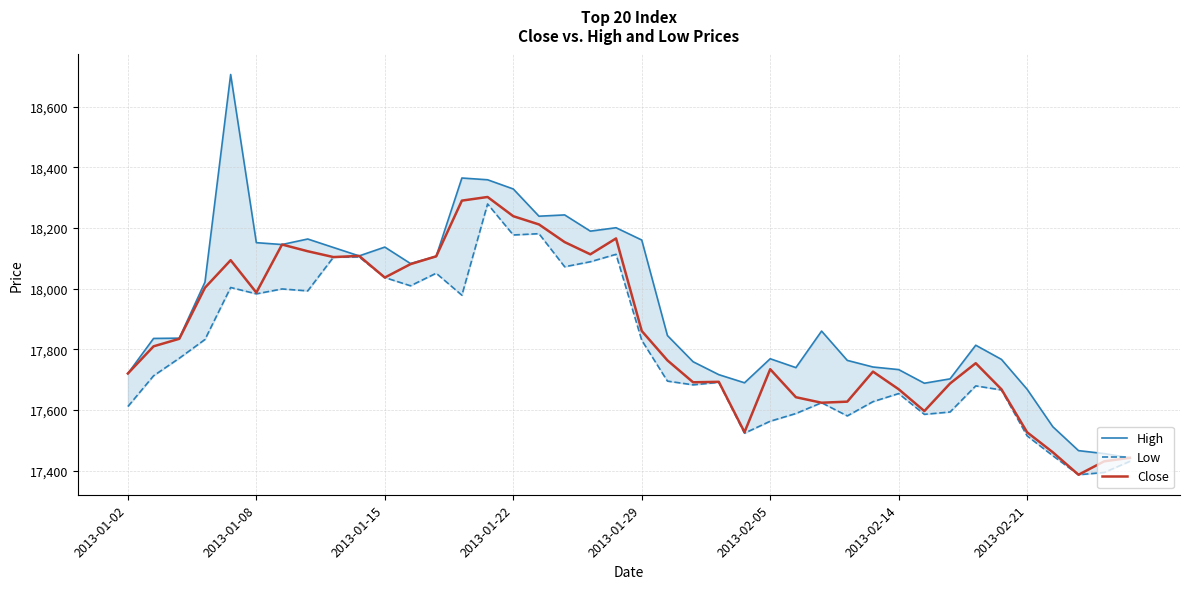

In High, how many points are lower than both neighbors (excluding endpoints)?

8